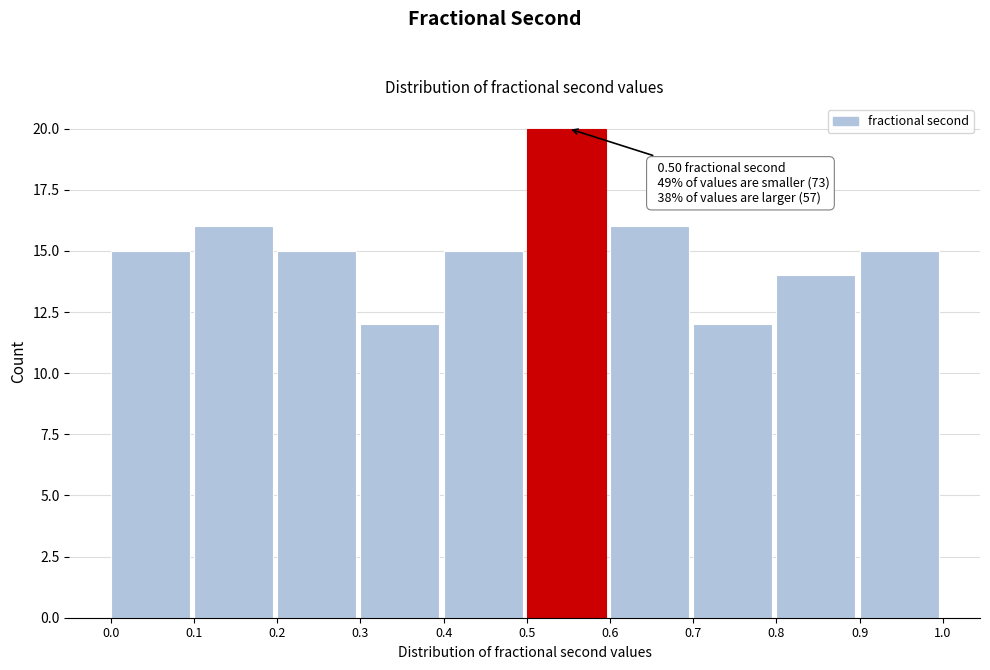

Over which range of the x-axis is the bar tallest?

0.5 to 0.6